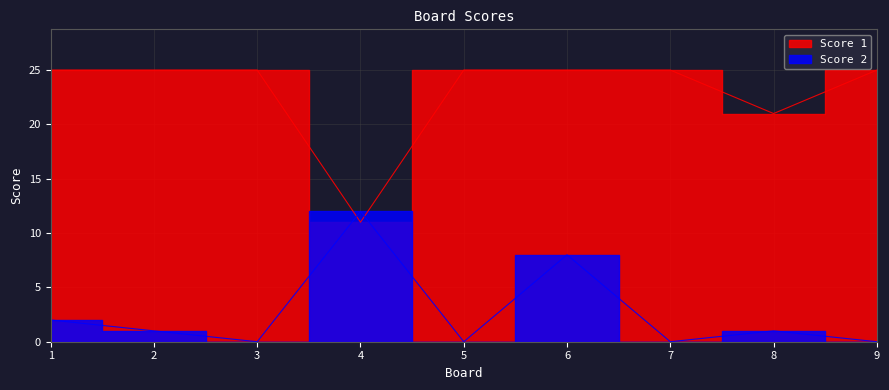

The value of Score 1 at 3 is 34. True or false?

False